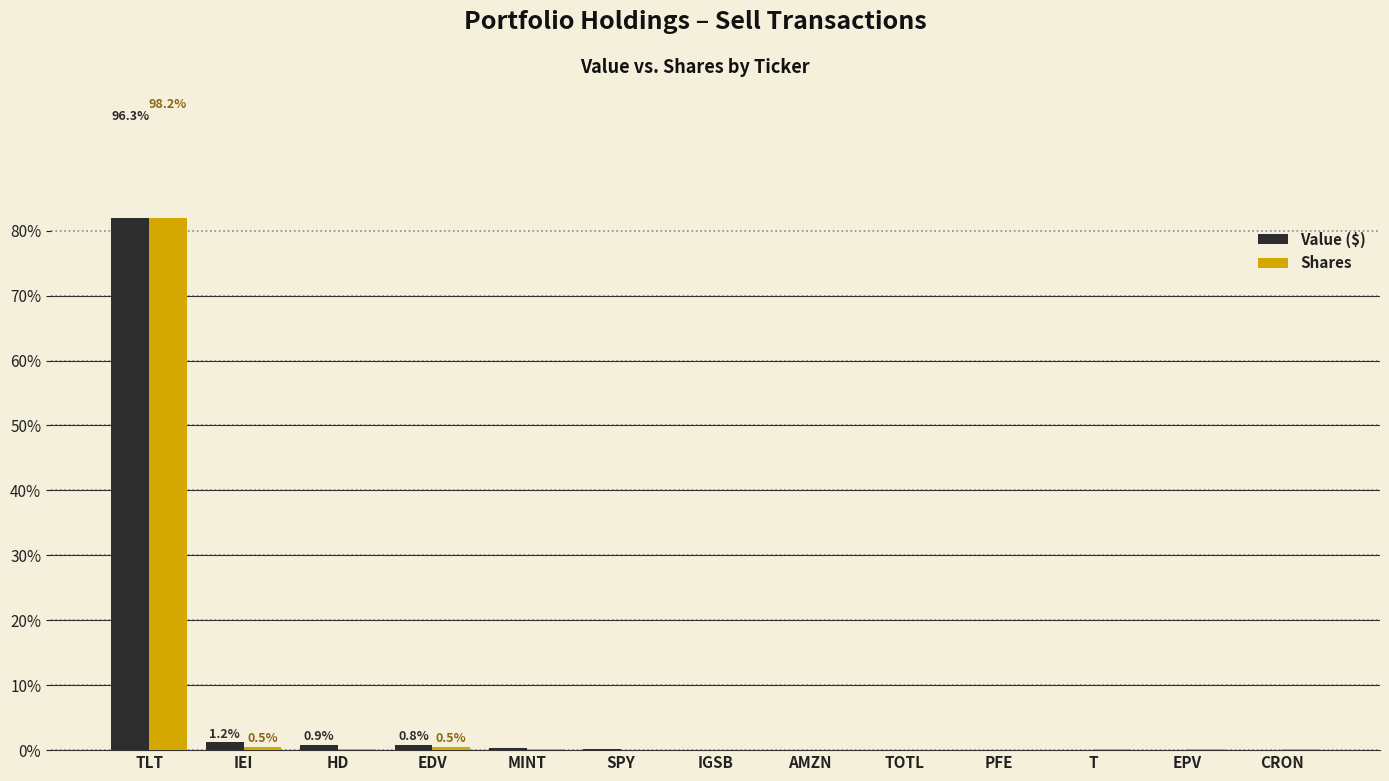

Rank the categories by Value ($) value from highest to lowest.

TLT, IEI, HD, EDV, MINT, SPY, IGSB, AMZN, TOTL, PFE, T, EPV, CRON